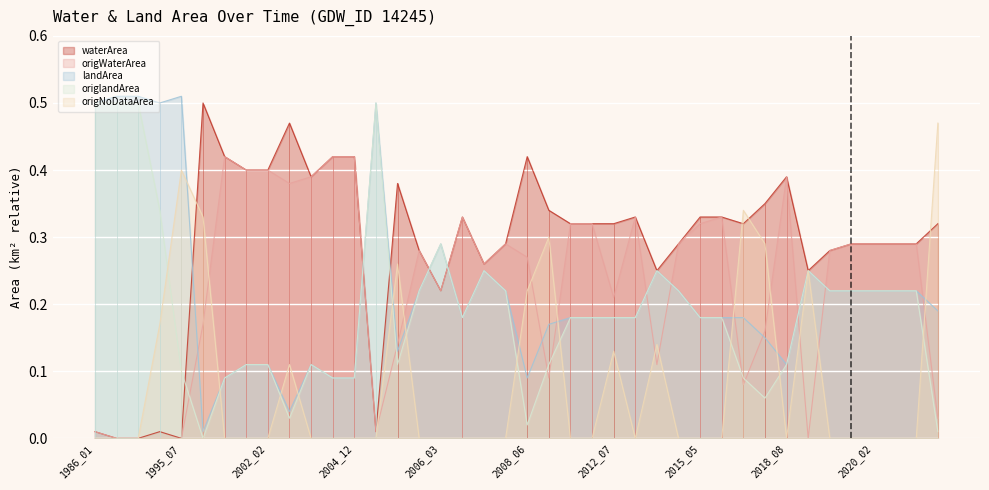

How many intersections are there between landArea and origWaterArea?

14